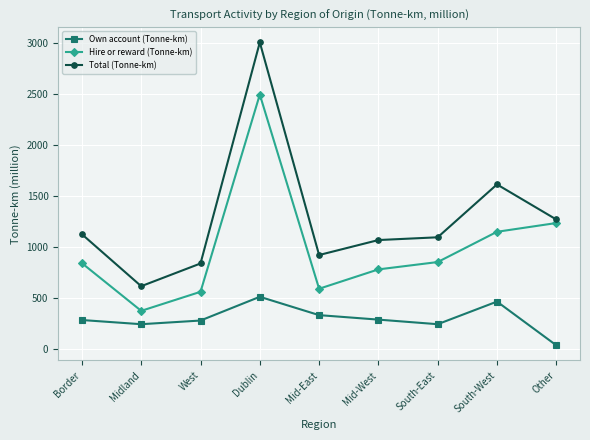

How many interior local peaks does the Total (Tonne-km) series have?

2